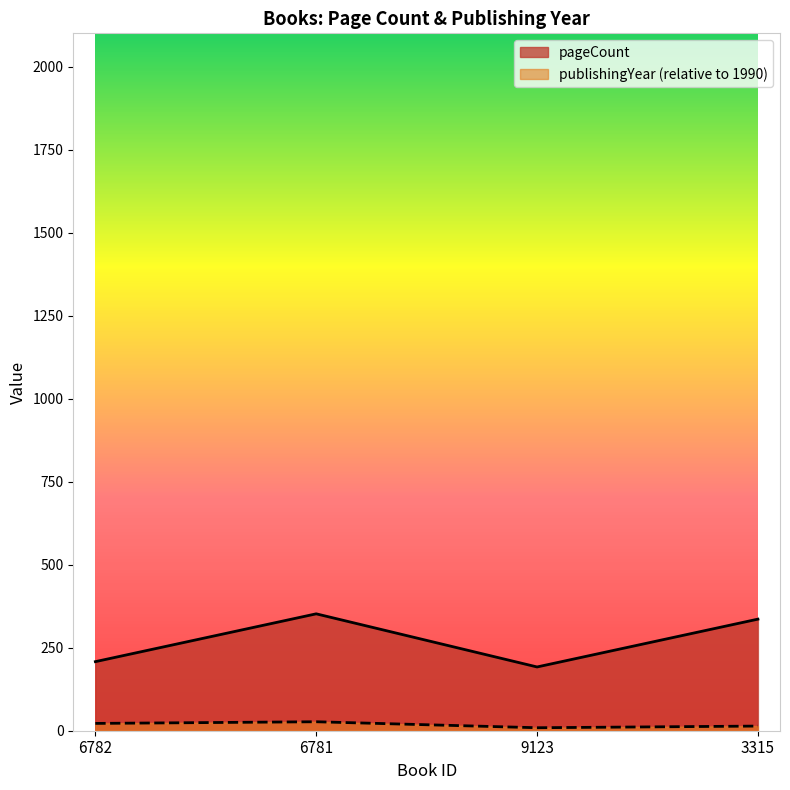

List the series in order of their overall mean, highest first.

pageCount, publishingYear (relative to 1990)